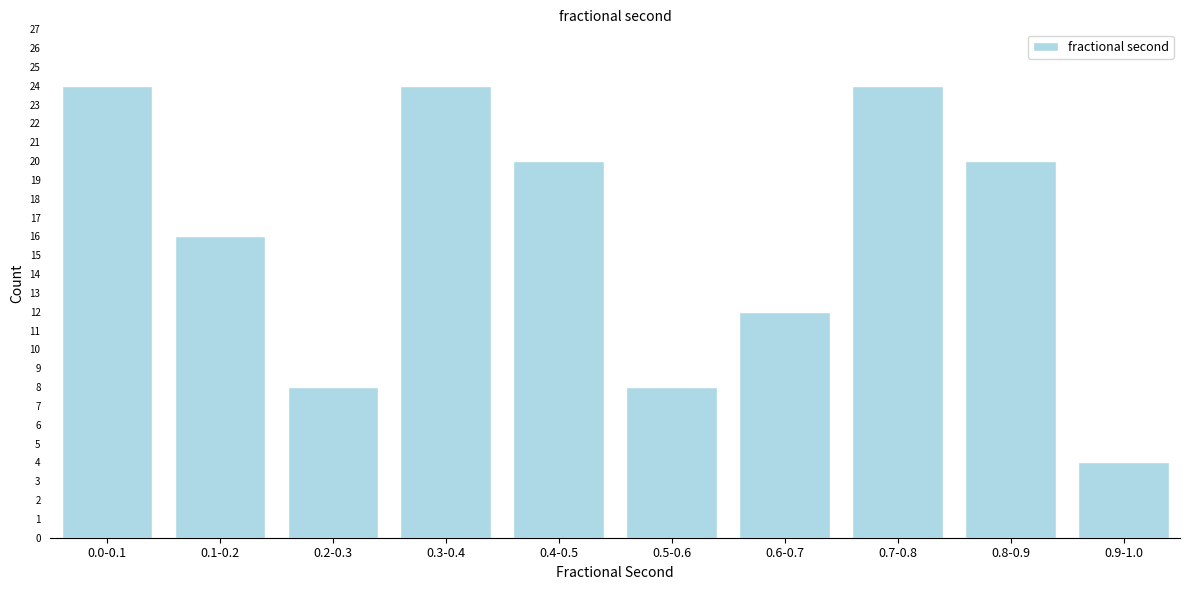

Reading right to left, transcribe all the data shown in this chart.

0.9-1.0=4	0.8-0.9=20	0.7-0.8=24	0.6-0.7=12	0.5-0.6=8	0.4-0.5=20	0.3-0.4=24	0.2-0.3=8	0.1-0.2=16	0.0-0.1=24